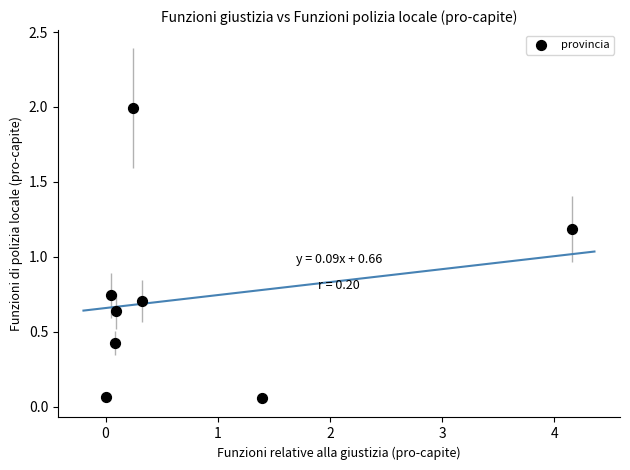

What is the range of Y values (max minus min)?

1.9